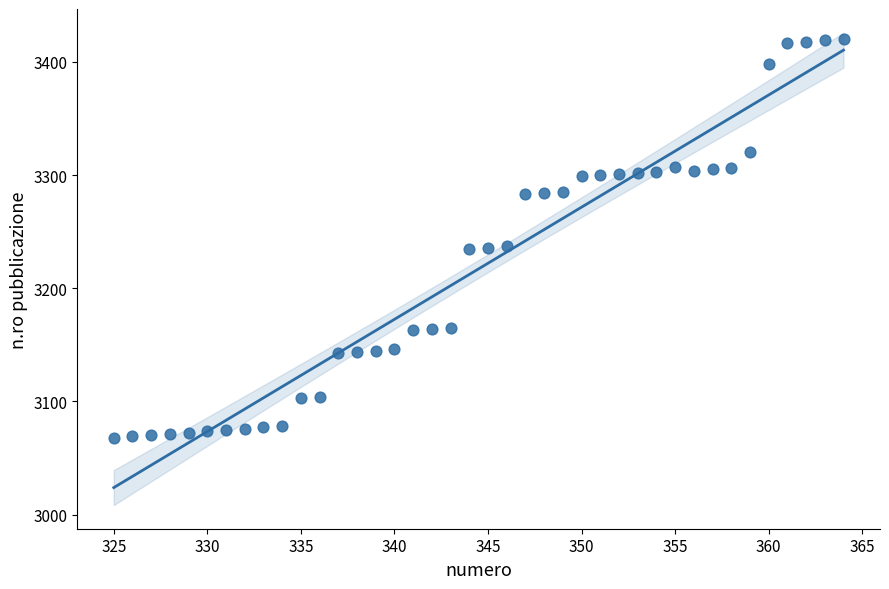

What is the range of Y values (max minus min)?

352